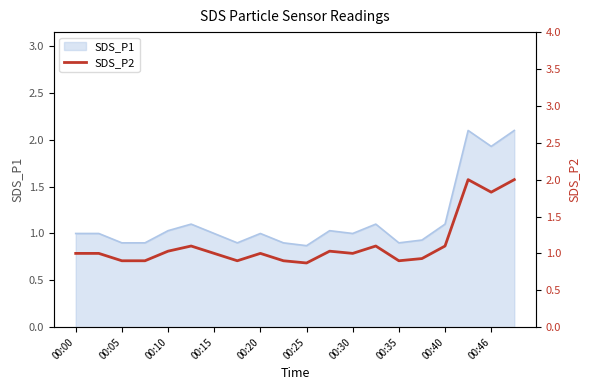

What is the highest value of the SDS_P1 series?

2.1